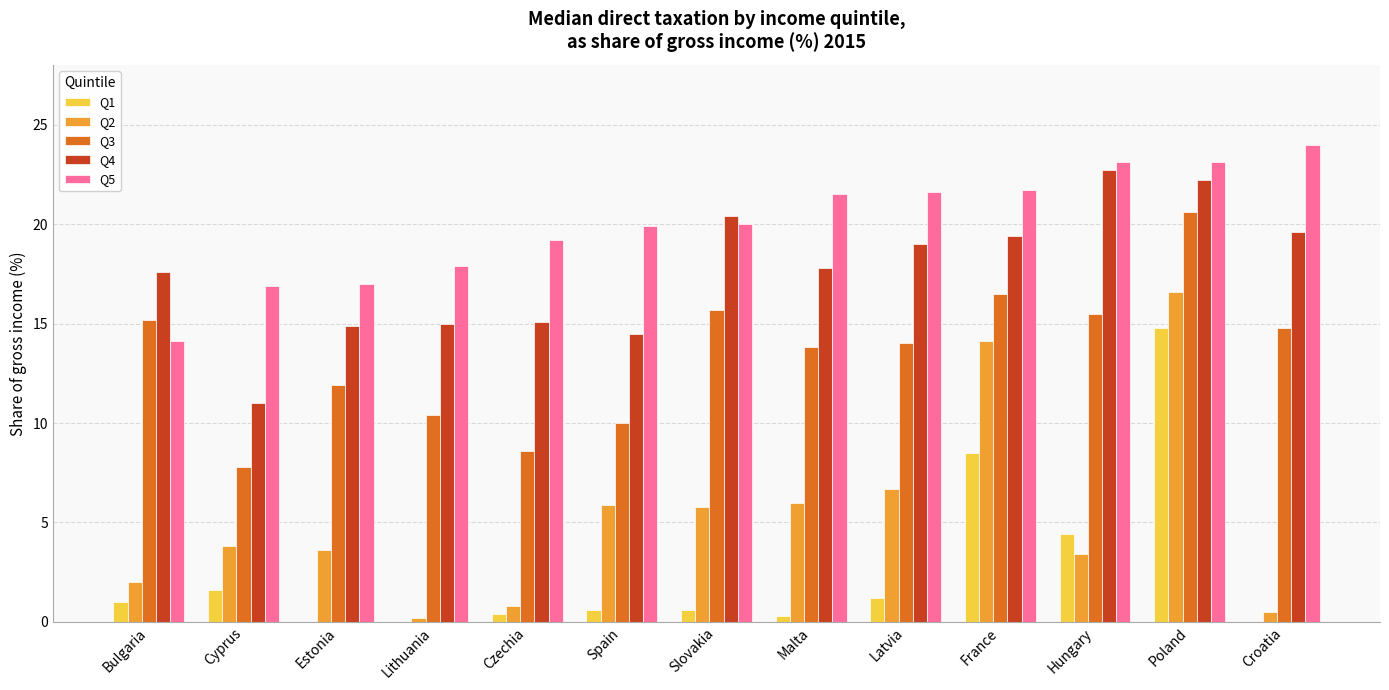

What is the sum of the Q4 values at France and Latvia?

38.4